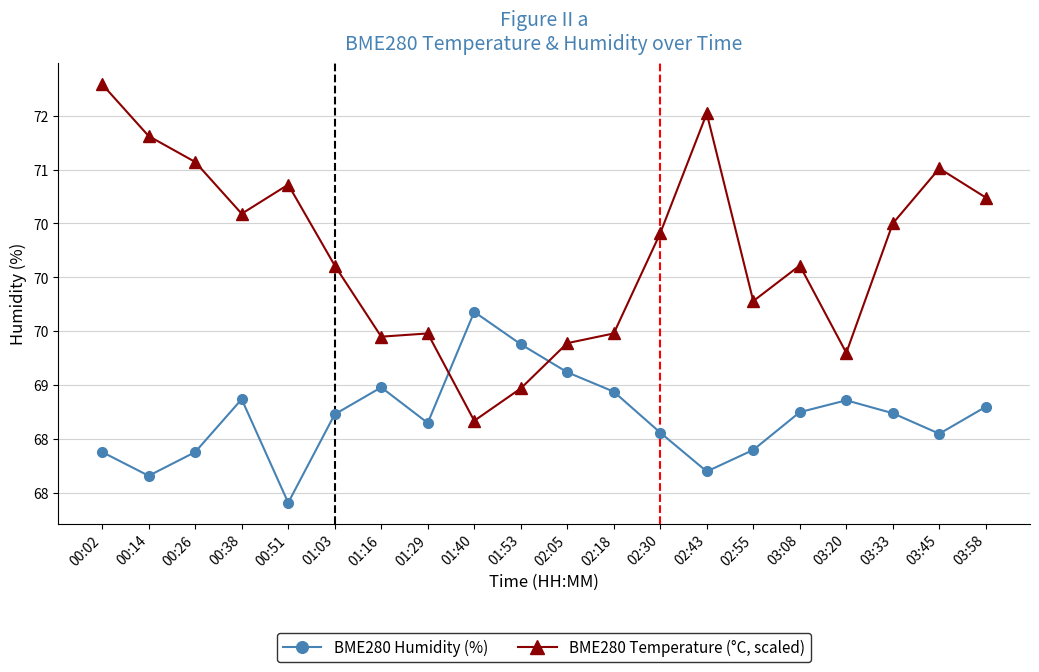

The value of BME280 Temperature (°C, scaled) at 03:20 is 69.3. True or false?

True